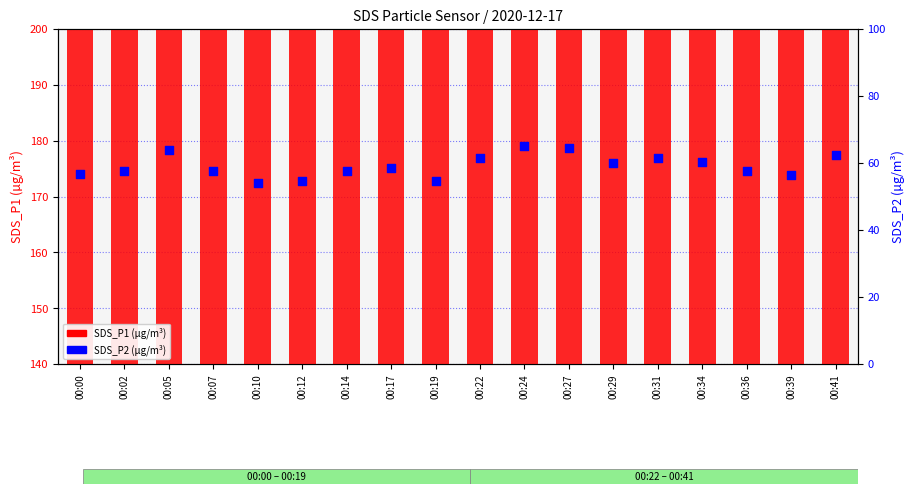

Which series reaches the maximum Y coordinate?

SDS_P1